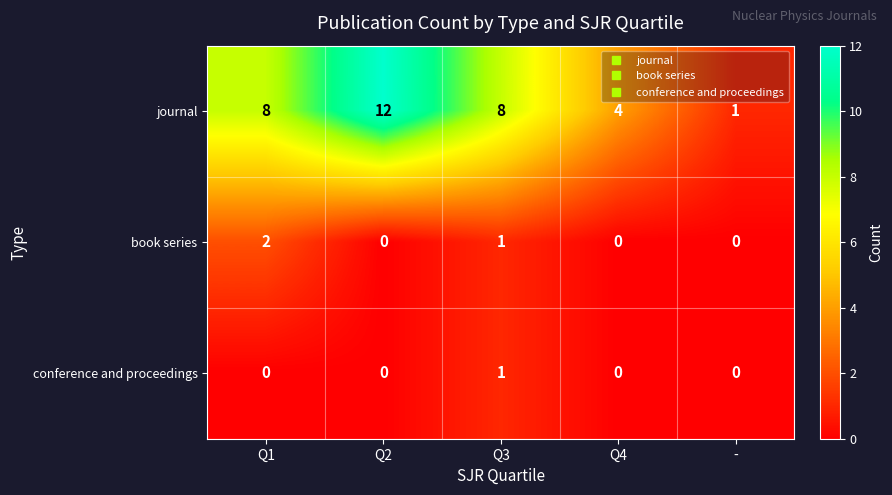

Is it true that book series equals 1 at Q2?

False